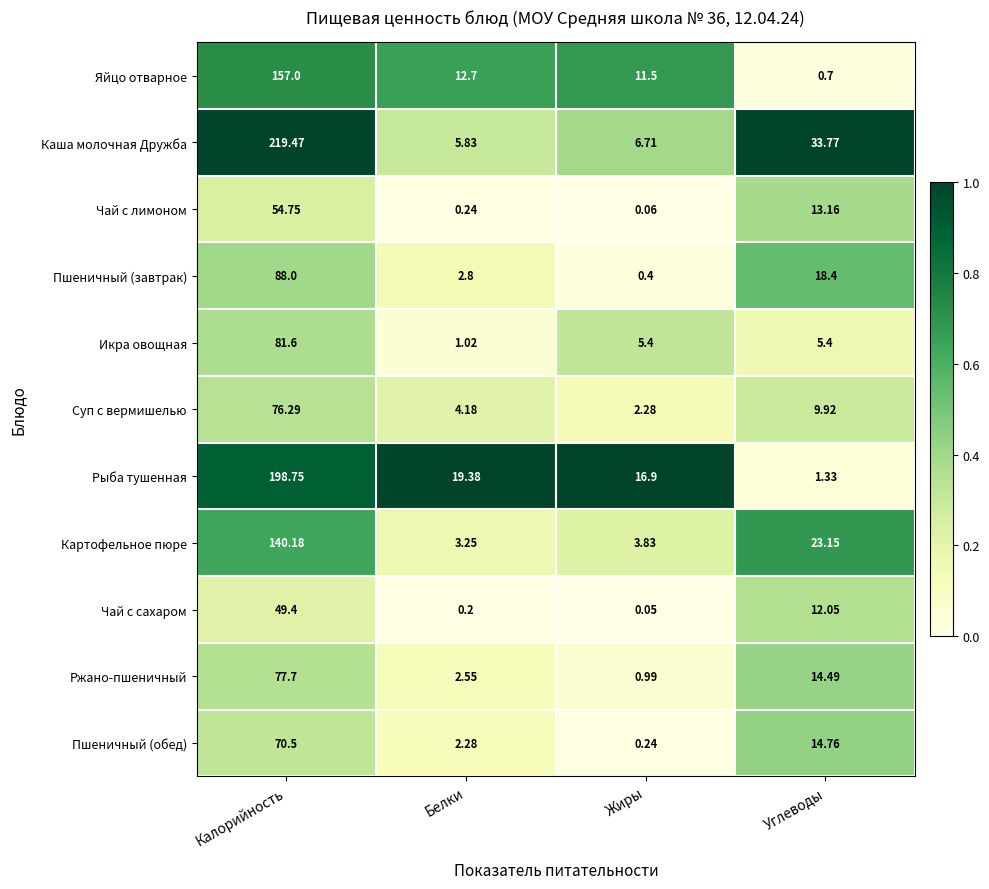

What is the difference between the highest and lowest values at Калорийность?

170.1